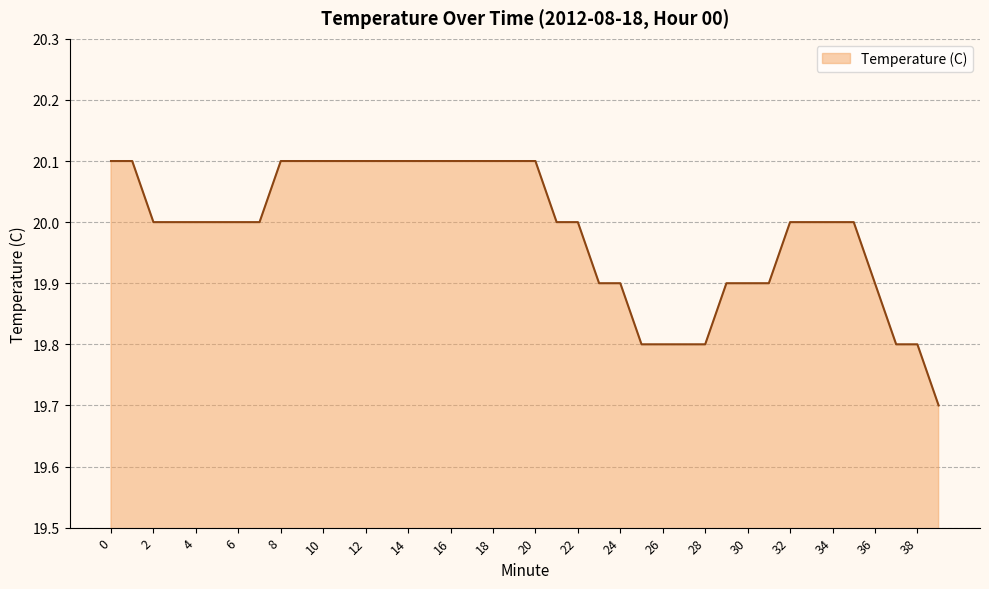

What is the smallest value displayed?

19.7